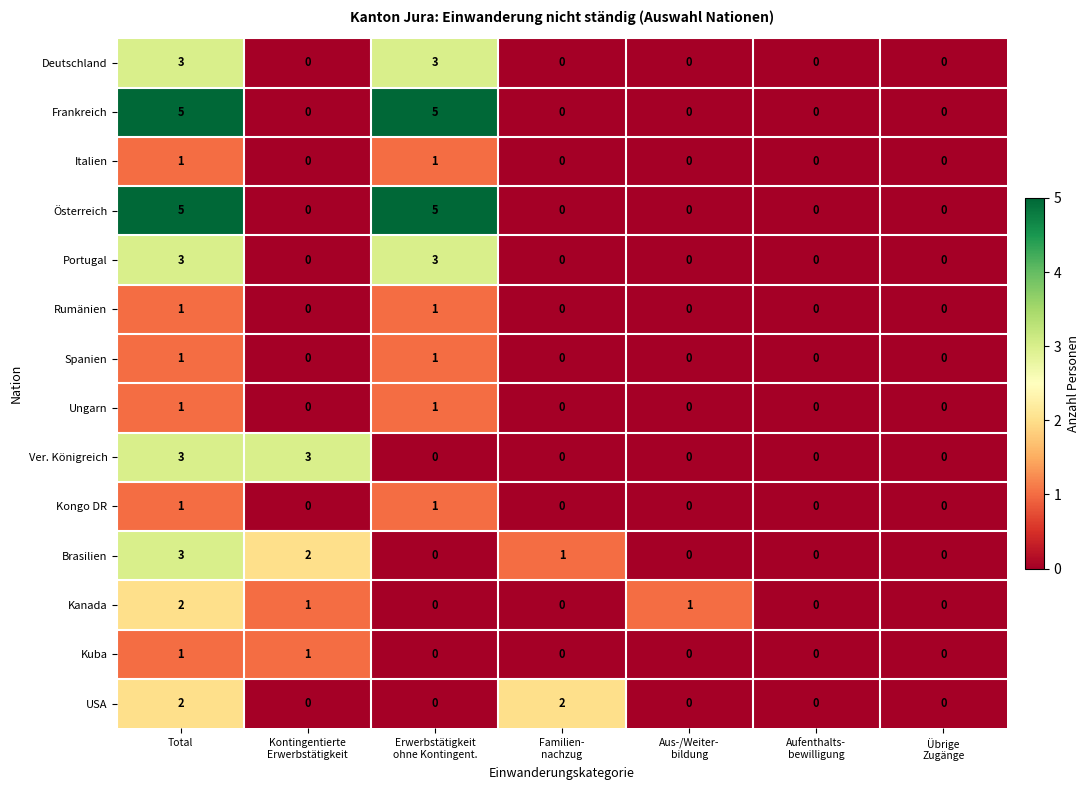

What is the sum of all Ver. Königreich values?

6